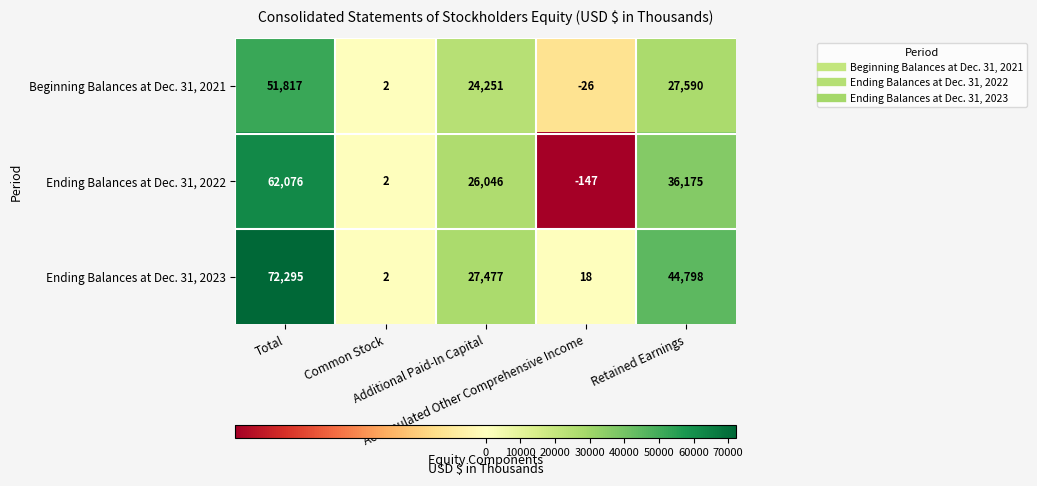

Which series has the largest total across all categories?

Ending Balances at Dec. 31, 2023